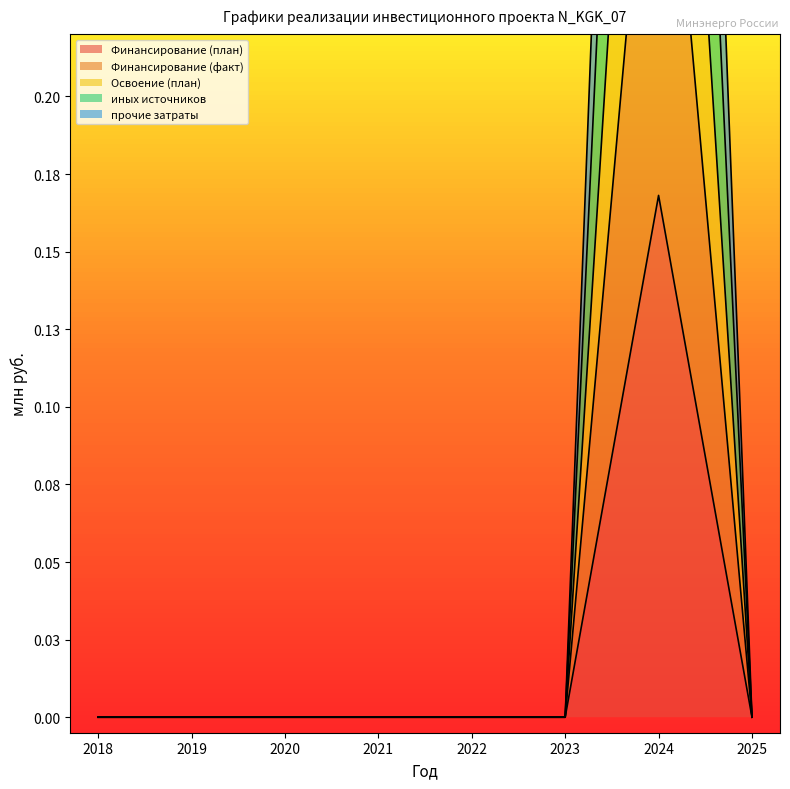

List the series in order of their overall mean, lowest first.

Финансирование (план), Финансирование (факт), Освоение (план), прочие затраты, иных источников